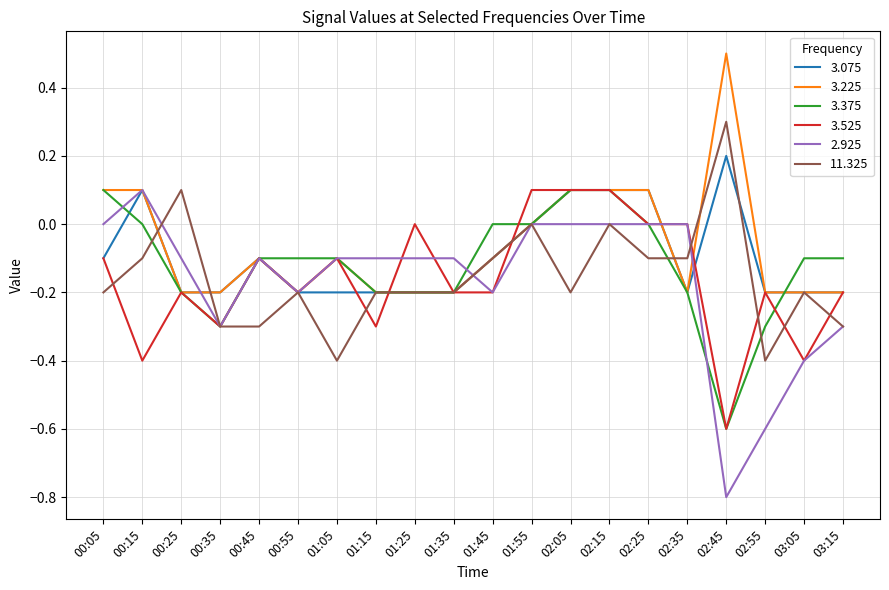

Which series has the largest range (max minus min)?

2.925